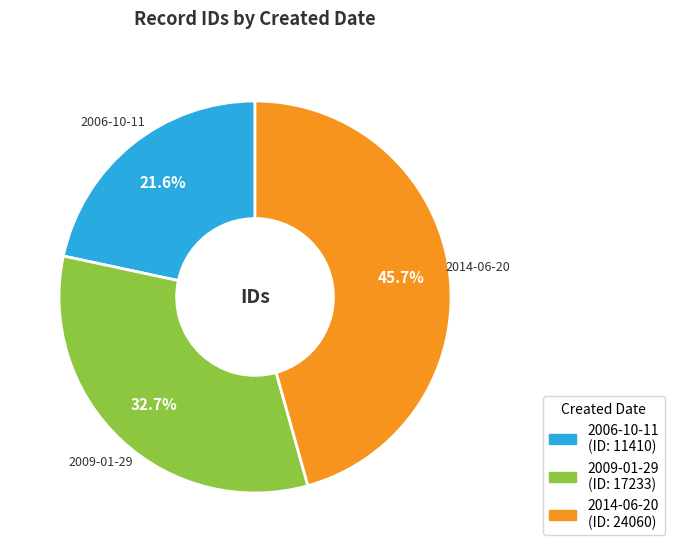

Count the number of slices in the pie.

3